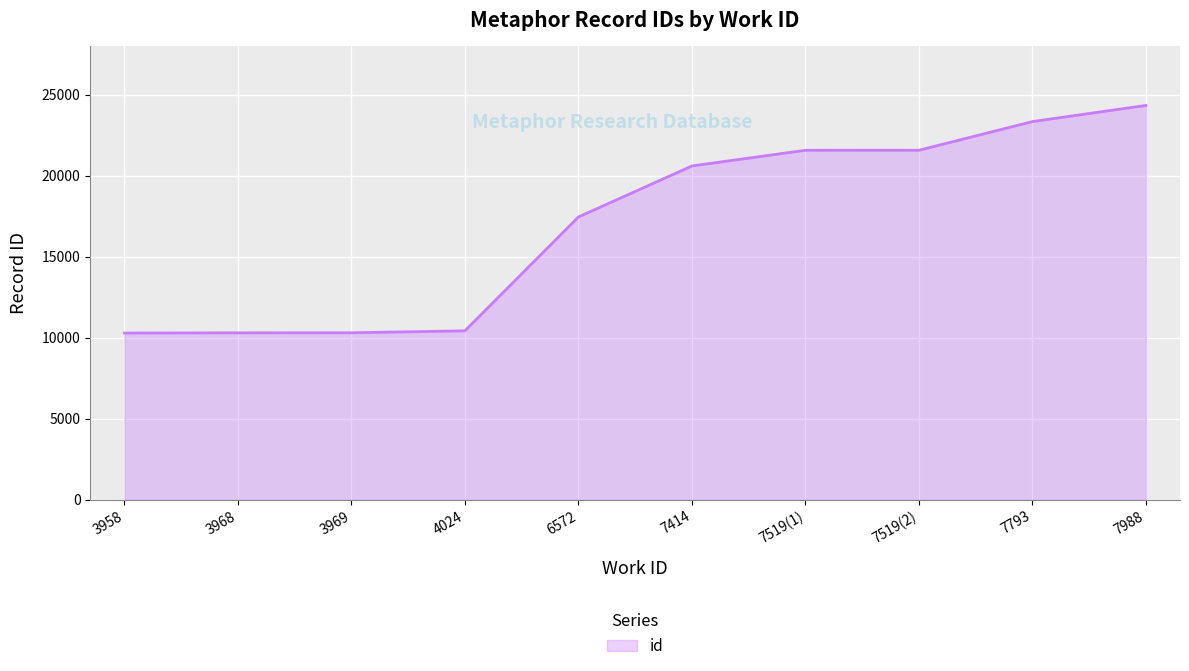

True or false: the data shows 15320 at 7988.

False